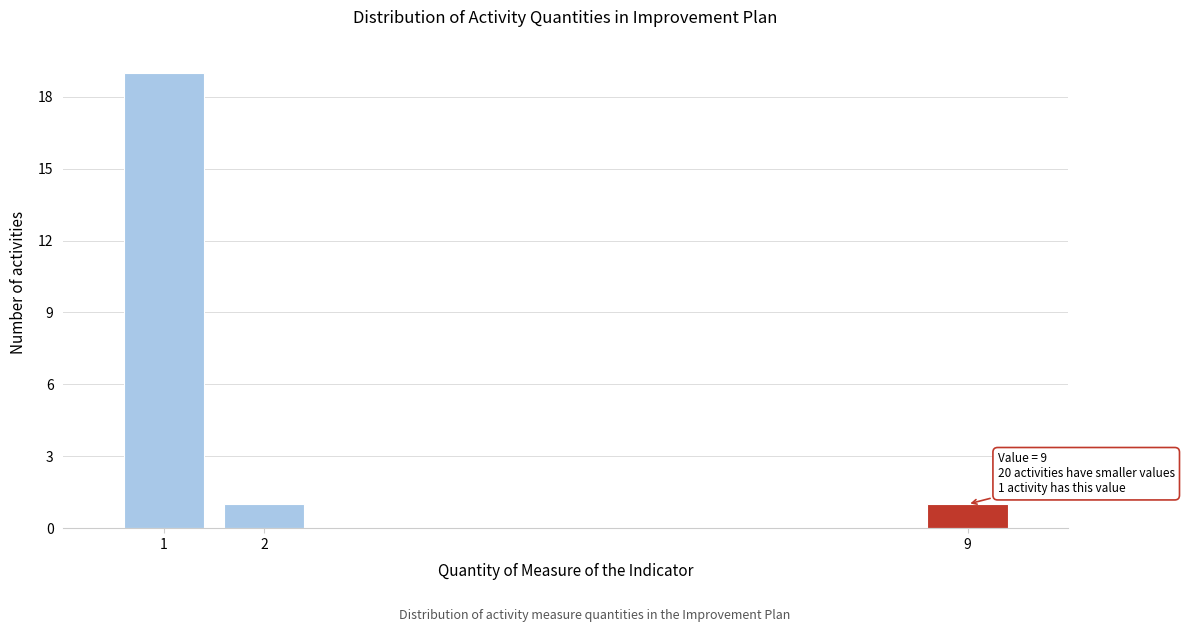

Reading left to right, what are all the values shown in this chart?

1=19	2=1	9=1